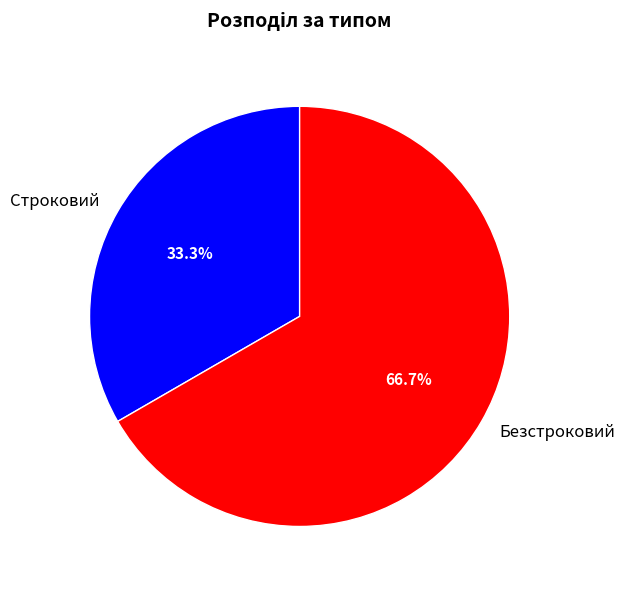

What is the largest slice in the pie chart?

Безстроковий